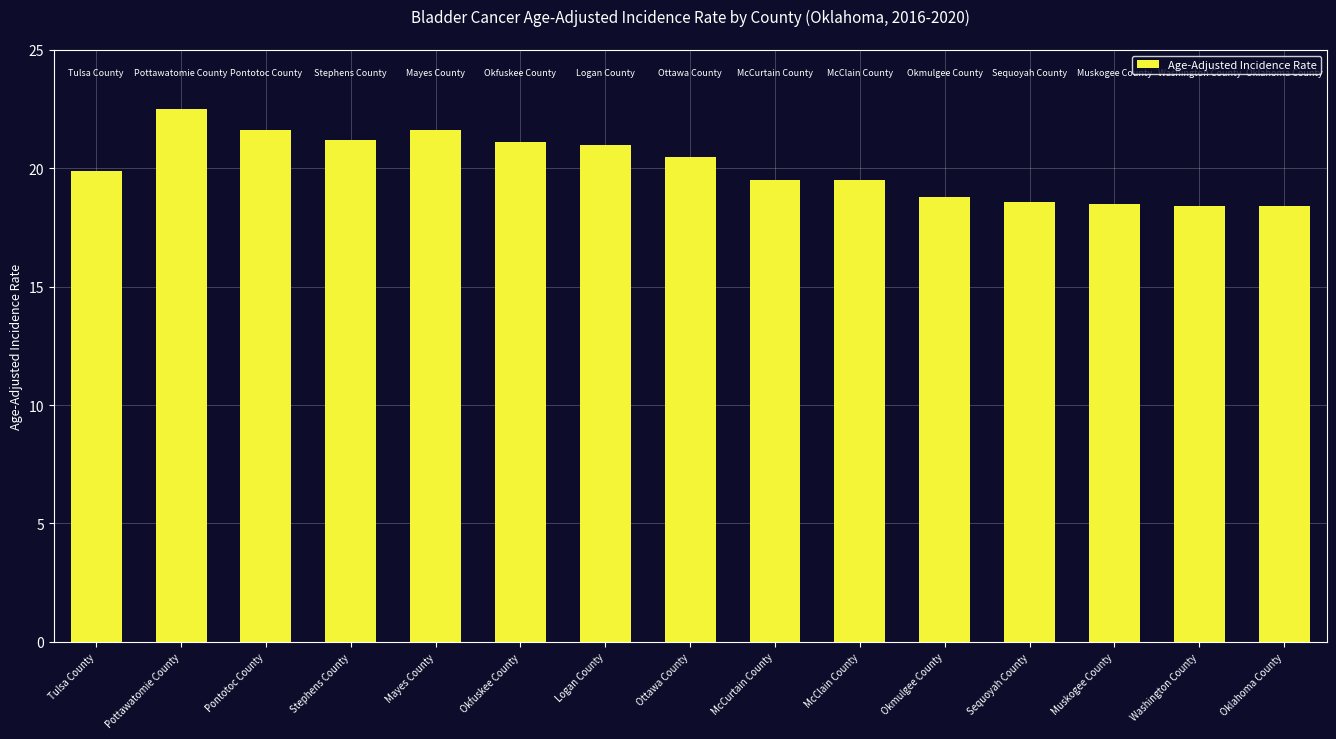

How many series are shown in this chart?

1